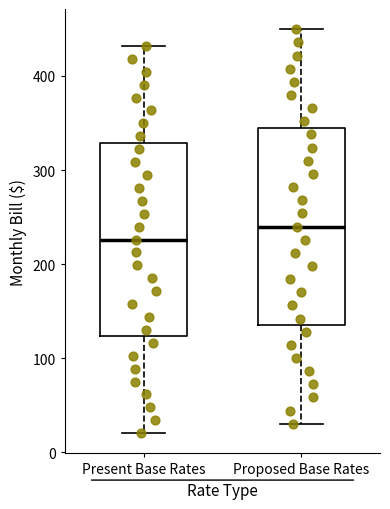

Where is the lower edge of the box for Proposed Base Rates on the y-axis? The values are not printed on the chart, so give them approximately, as read against the axis.

140